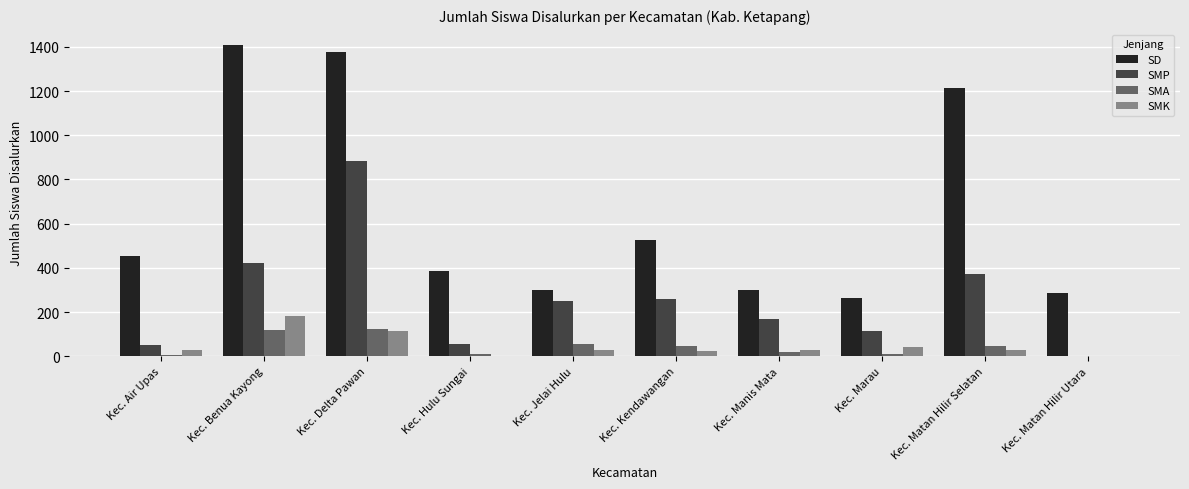

What is the sum of all SMA values?

429